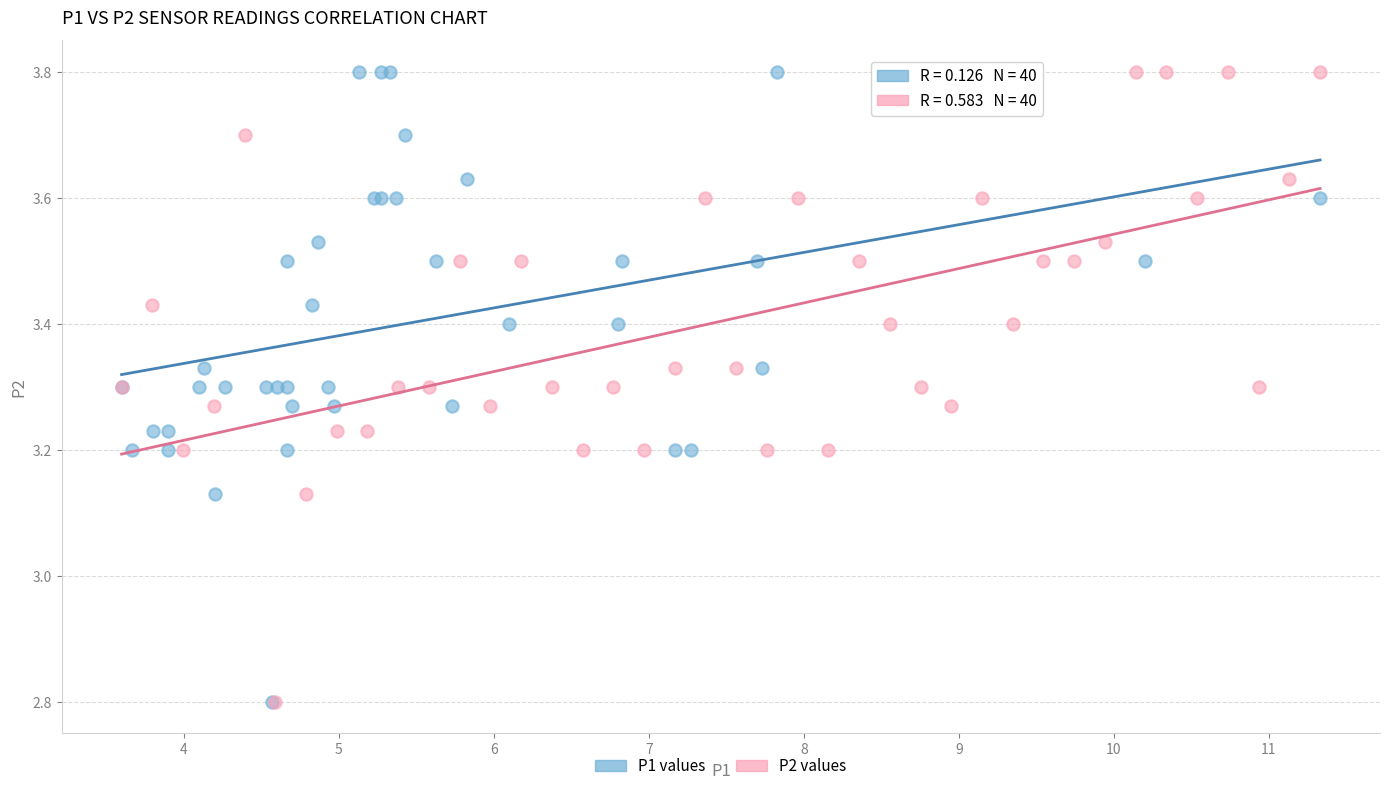

What are all the series names shown in the legend?

P1 values, P2 values